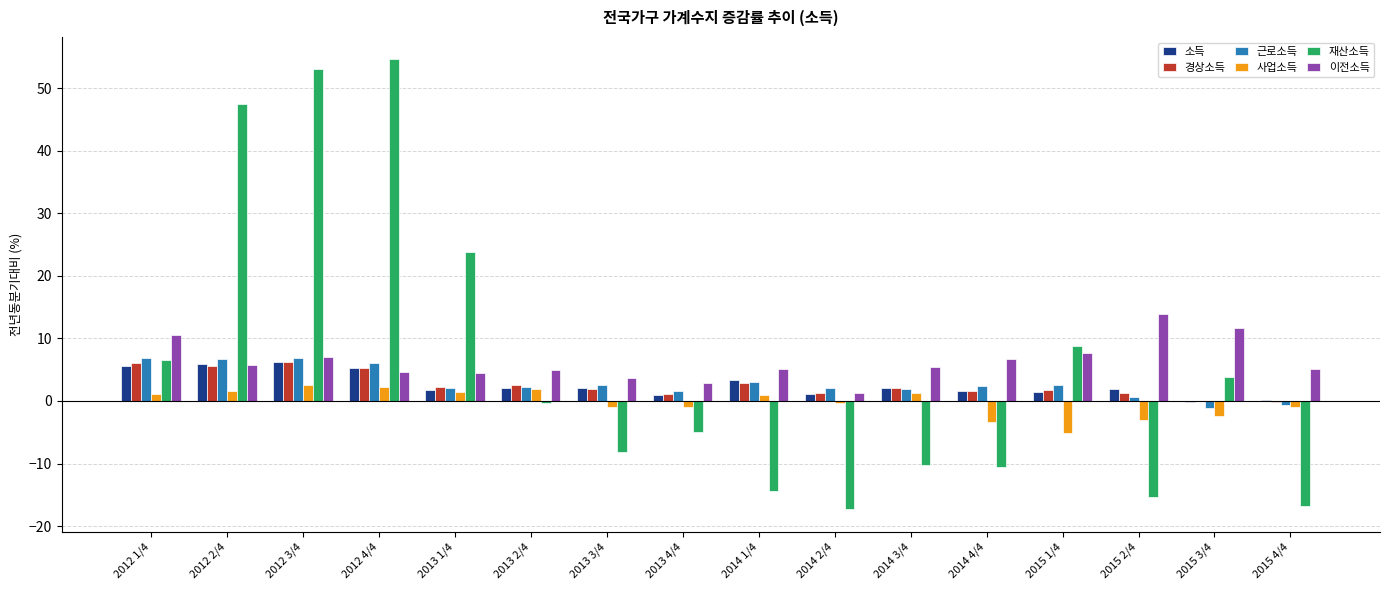

Is it true that 사업소득 equals -0.4 at 2014 2/4?

True